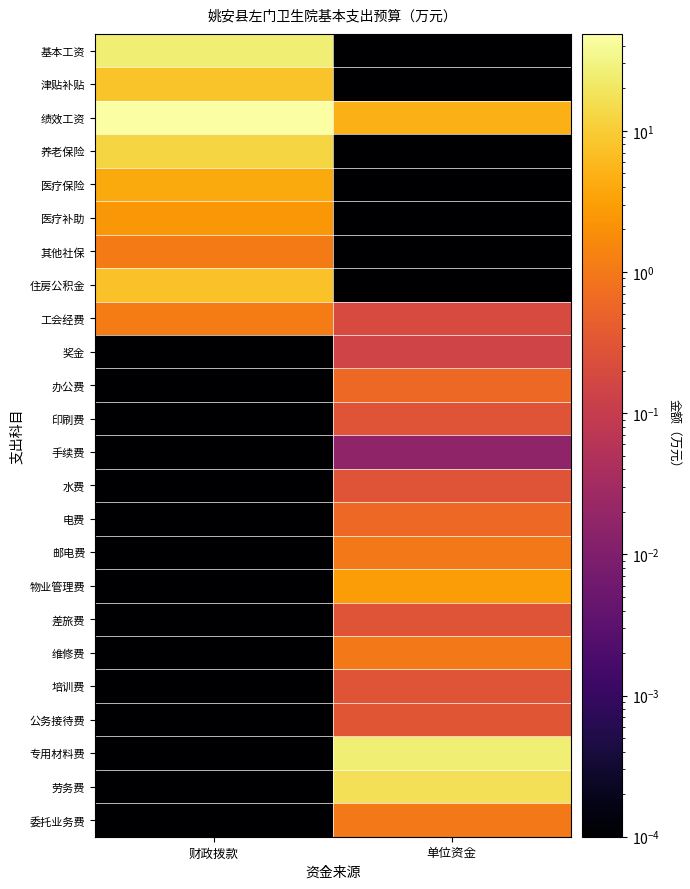

Which series has the largest total across all categories?

绩效工资